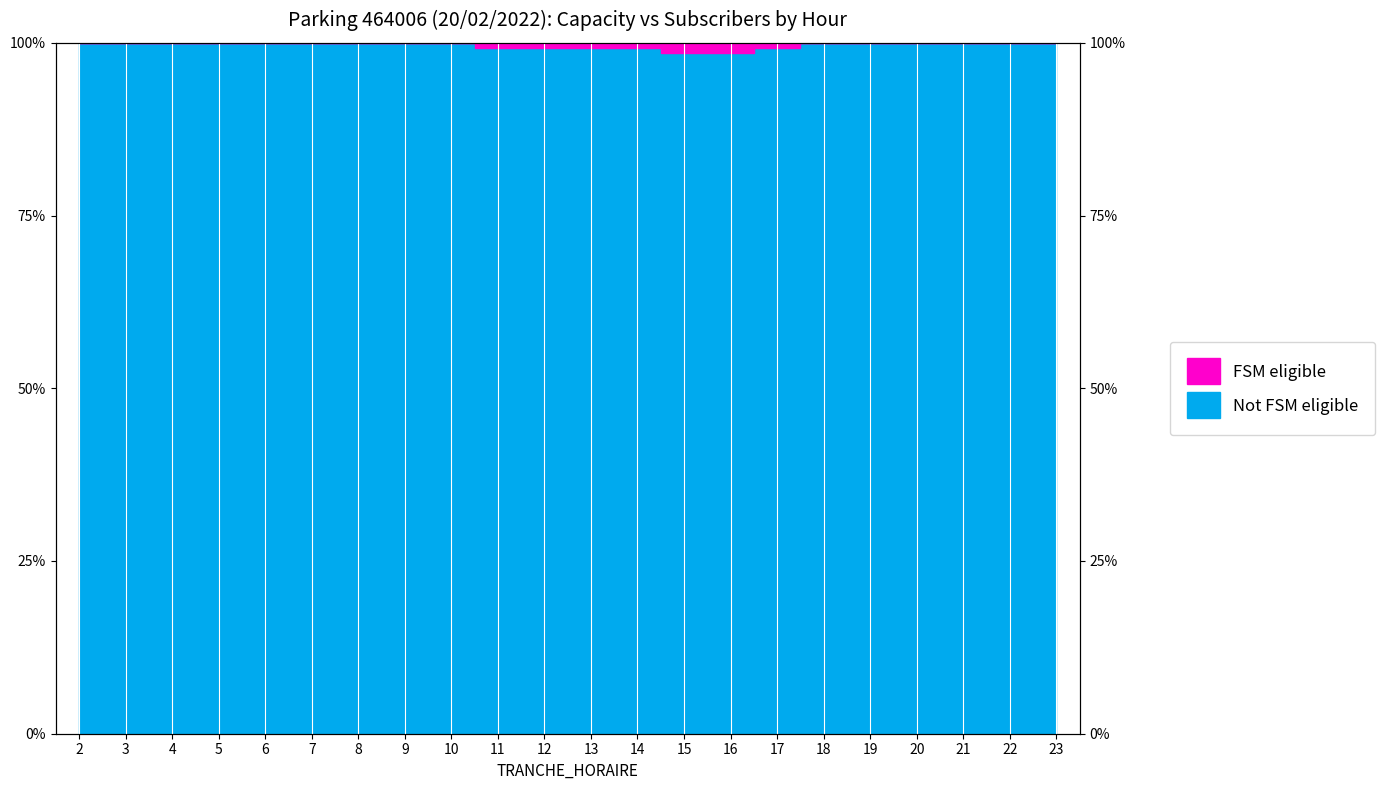

Approximately how many times larger is the value at 21 compared to 15?

1.0